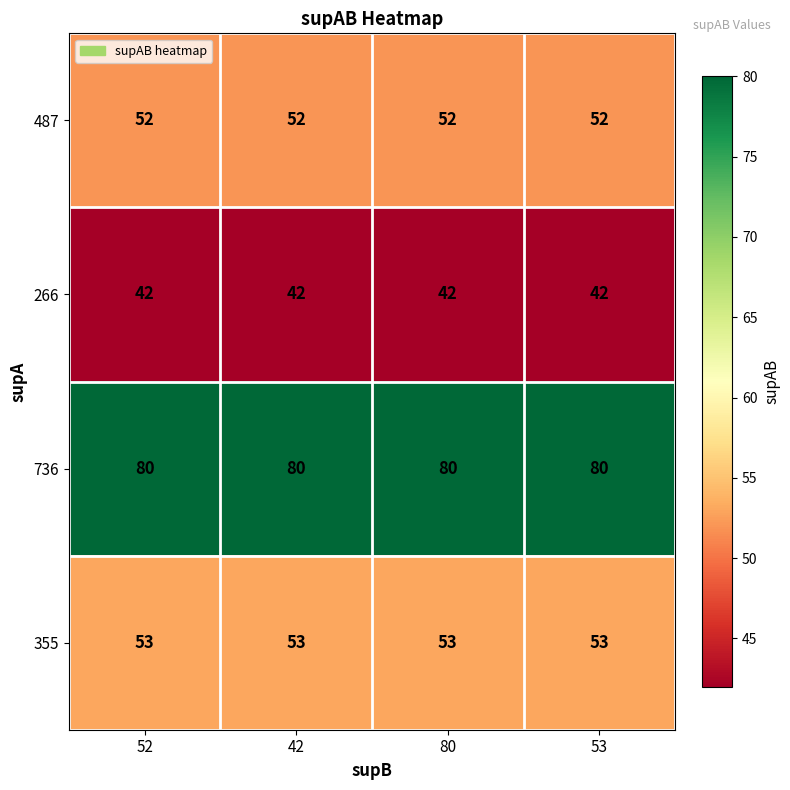

Which series has the largest total across all categories?

736